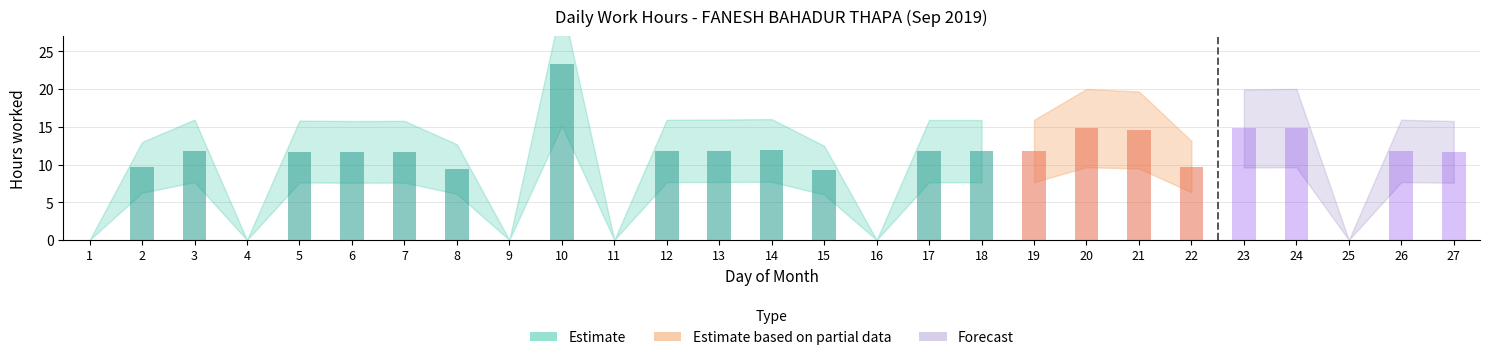

List the labels in order of value, smallest first.

1, 4, 9, 11, 16, 25, 15, 8, 2, 22, 6, 27, 7, 5, 18, 17, 12, 19, 26, 3, 13, 14, 21, 23, 20, 24, 10